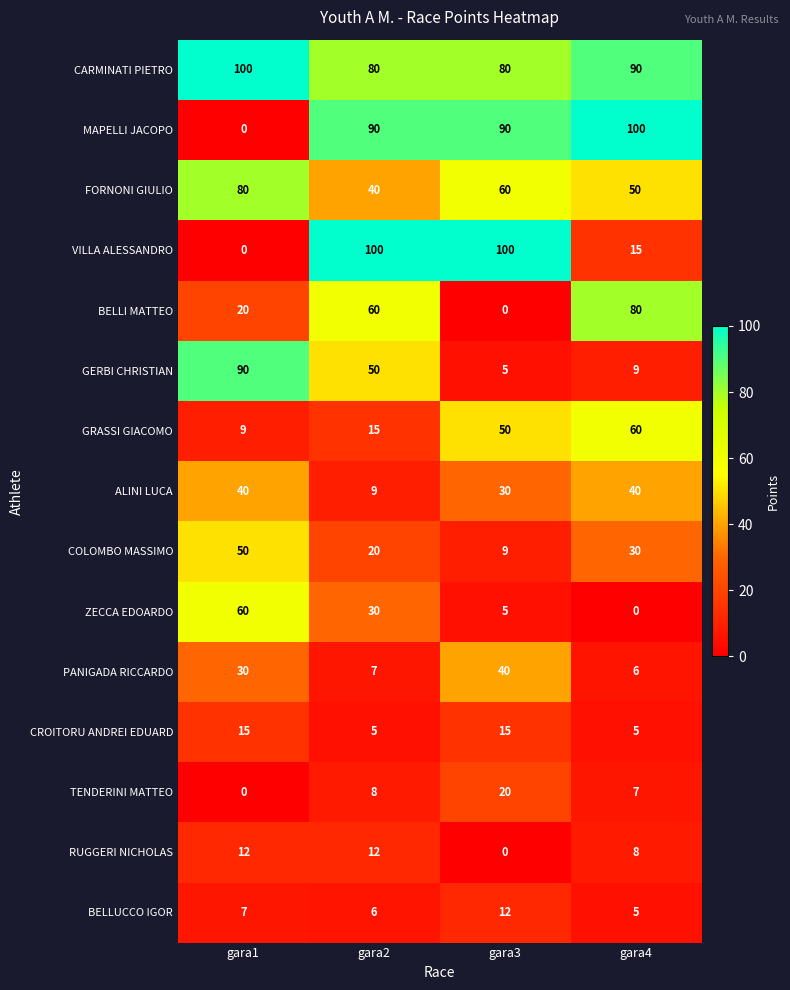

What is the total value across all series at gara1?

513